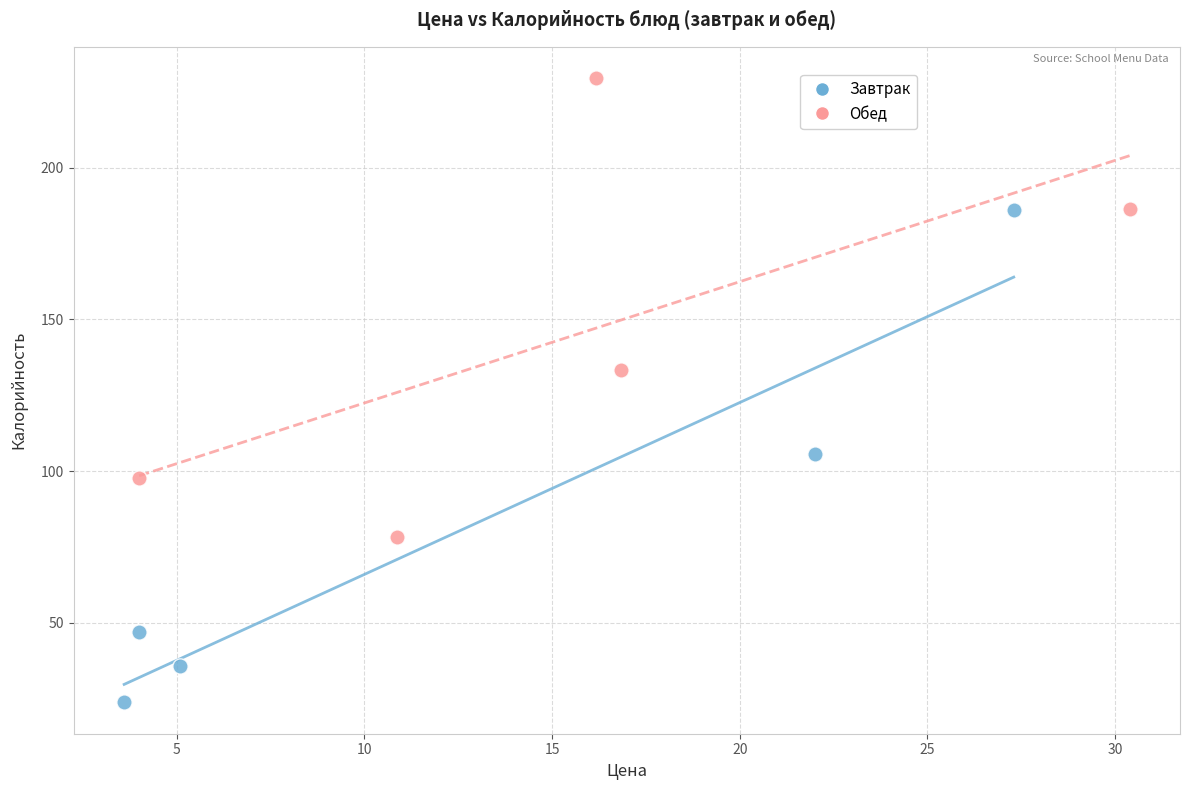

Which series contains the highest Y value?

Обед